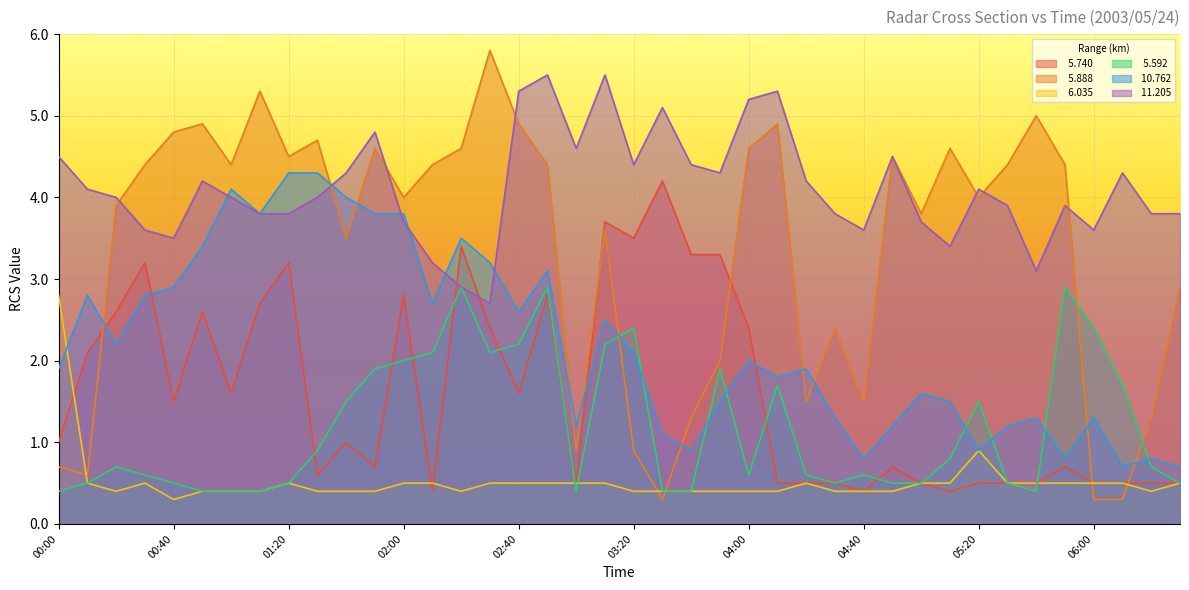

True or false:   5.740 has a value of 0.2 at 01:30.

False